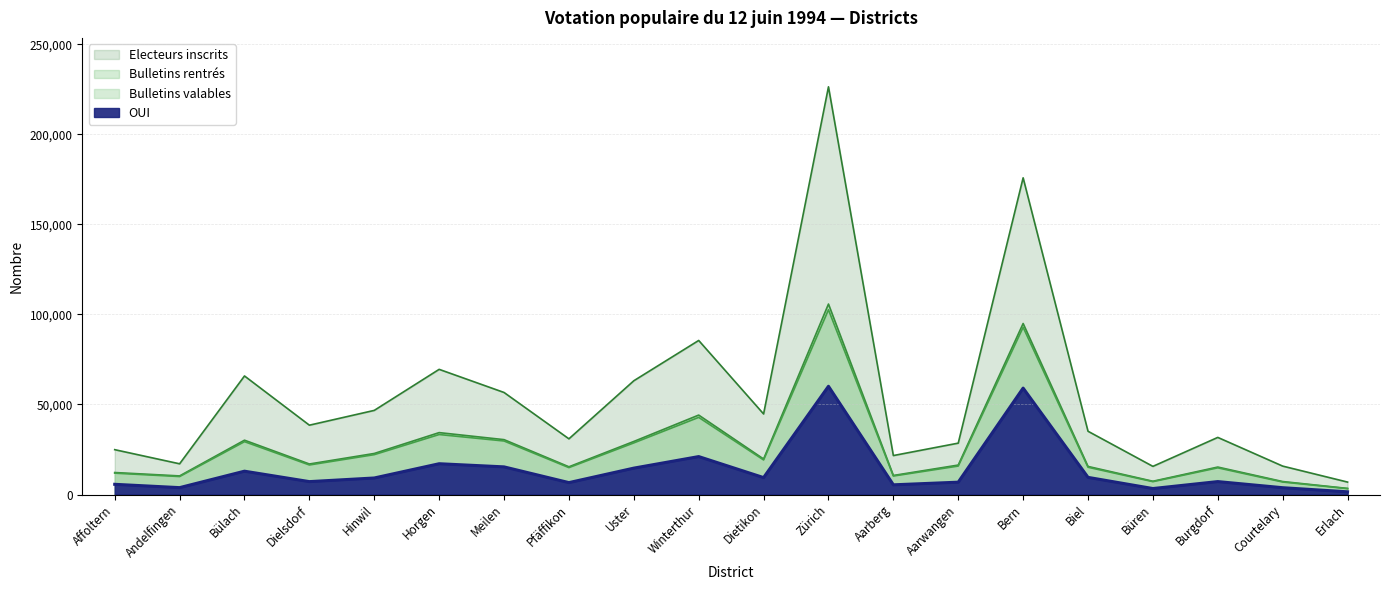

At which category is the sum across all series the highest?

Zürich